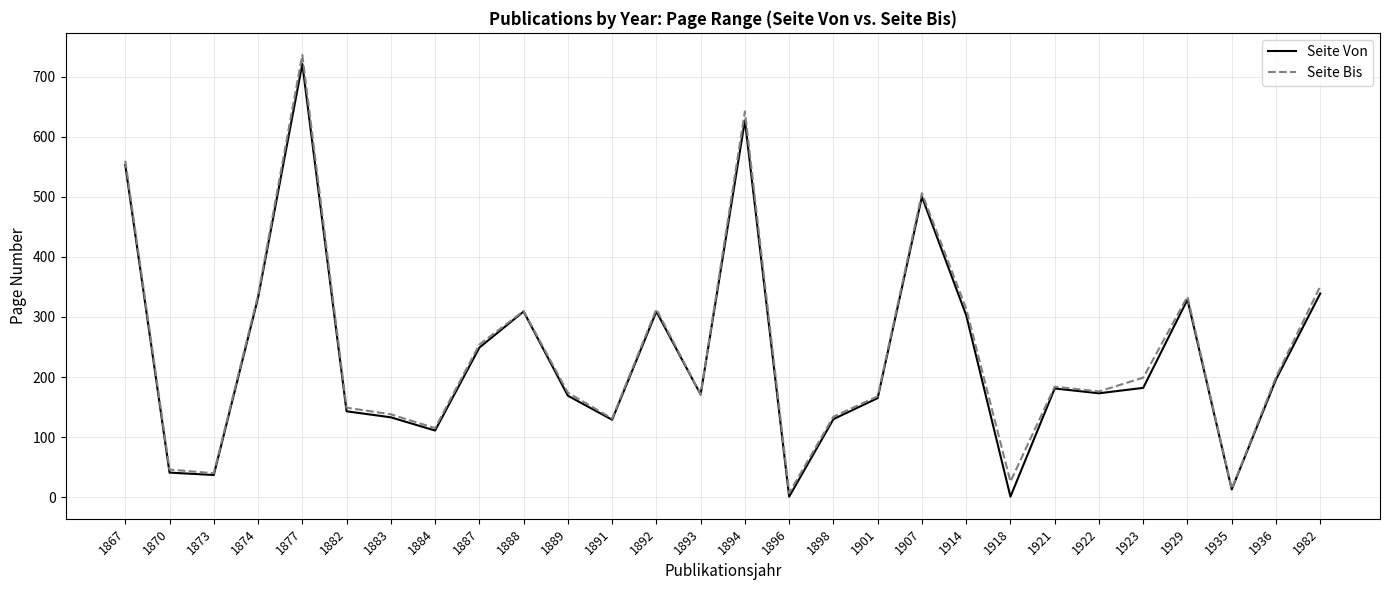

What is the sum of the Seite Von values at 1877 and 1893?

892